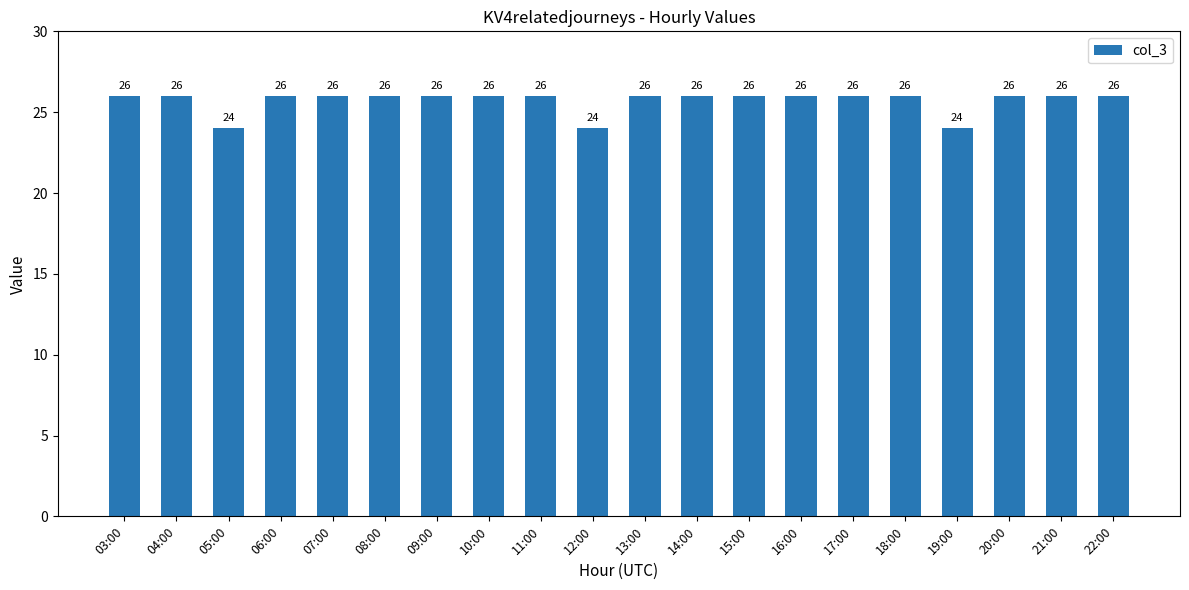

What is the value of the 7th bar from the left?

26